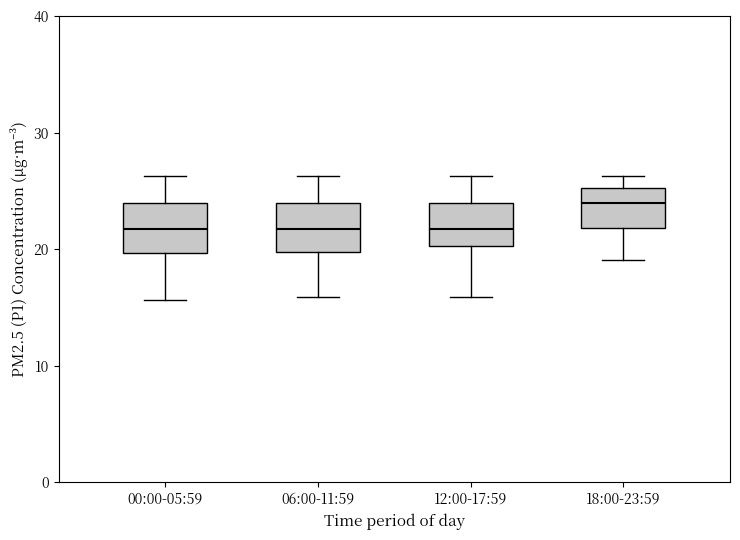

Reading left to right, read every box against the y-axis: the position of its median line, the range the box covers, and the ends of its whiskers. The values are not printed on the chart, so give them approximately, as read against the axis.

00:00-05:59: median 22, box 20 to 24, whiskers 16 to 26
06:00-11:59: median 22, box 20 to 24, whiskers 16 to 26
12:00-17:59: median 22, box 20 to 24, whiskers 16 to 26
18:00-23:59: median 24, box 22 to 25, whiskers 19 to 26